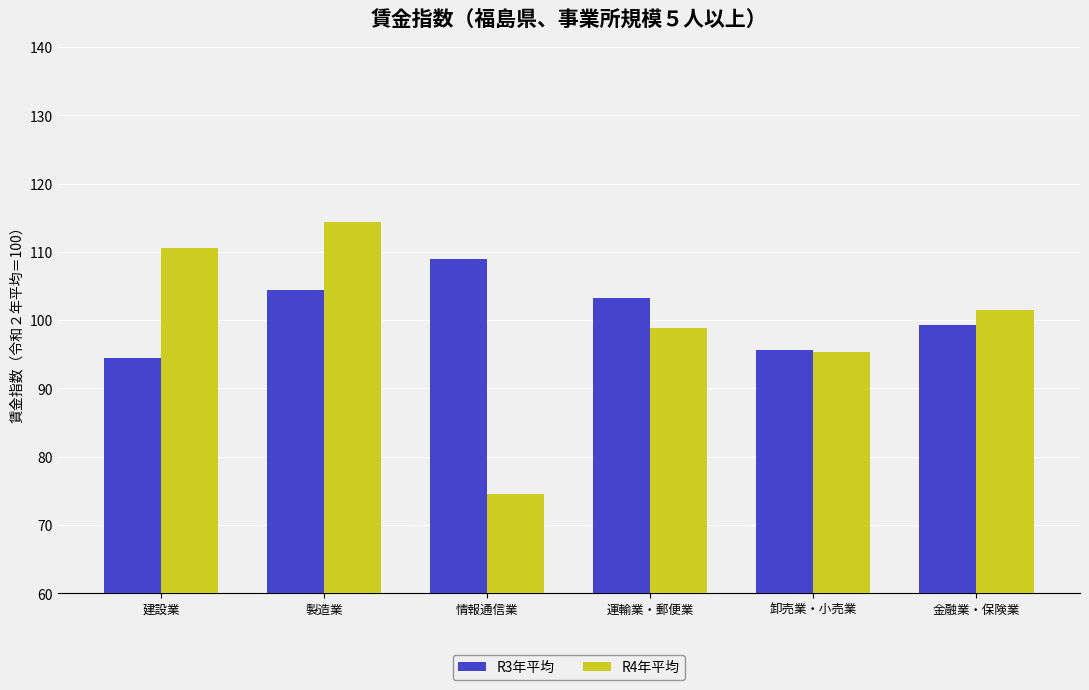

Rank the series by their maximum value, from lowest to highest.

R3年平均, R4年平均